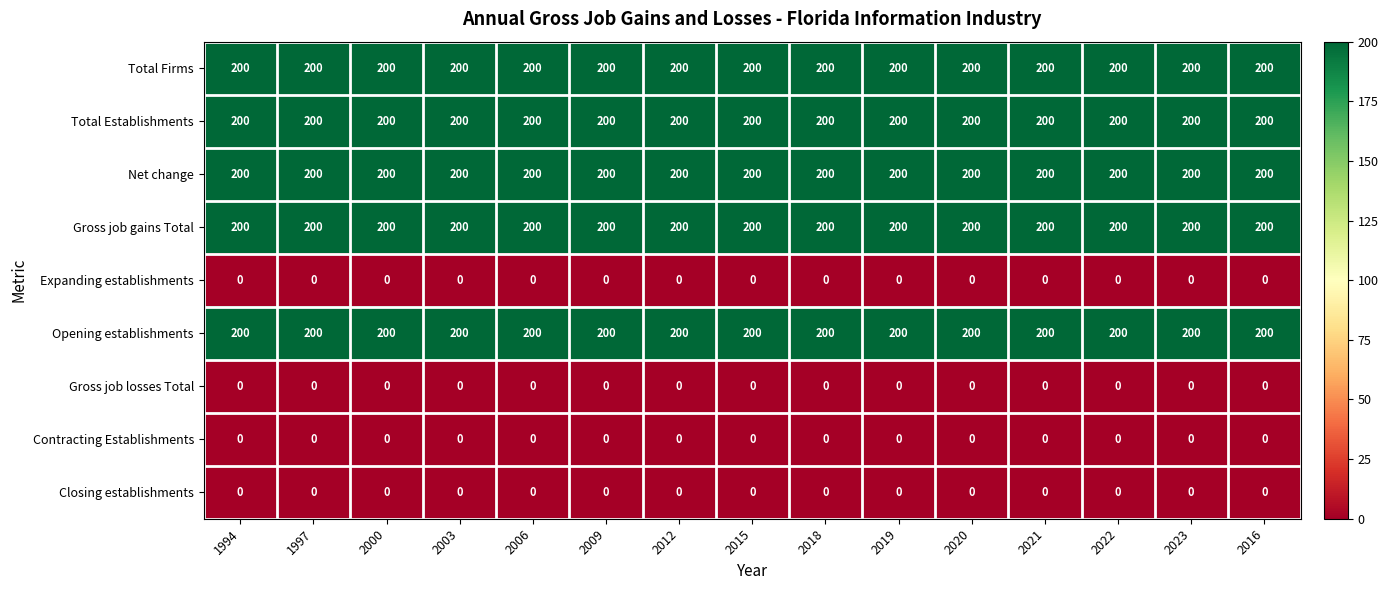

What is the spread (max minus min) of values at 2015?

200